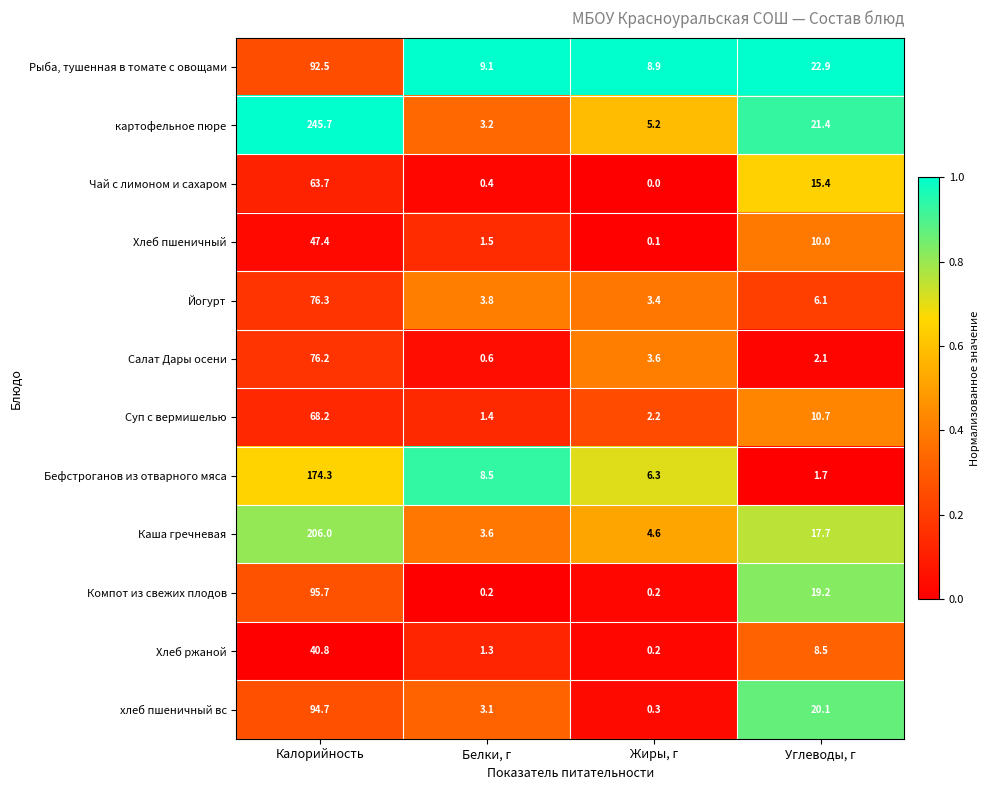

The value of хлеб пшеничный вс at Калорийность is 147.3. True or false?

False